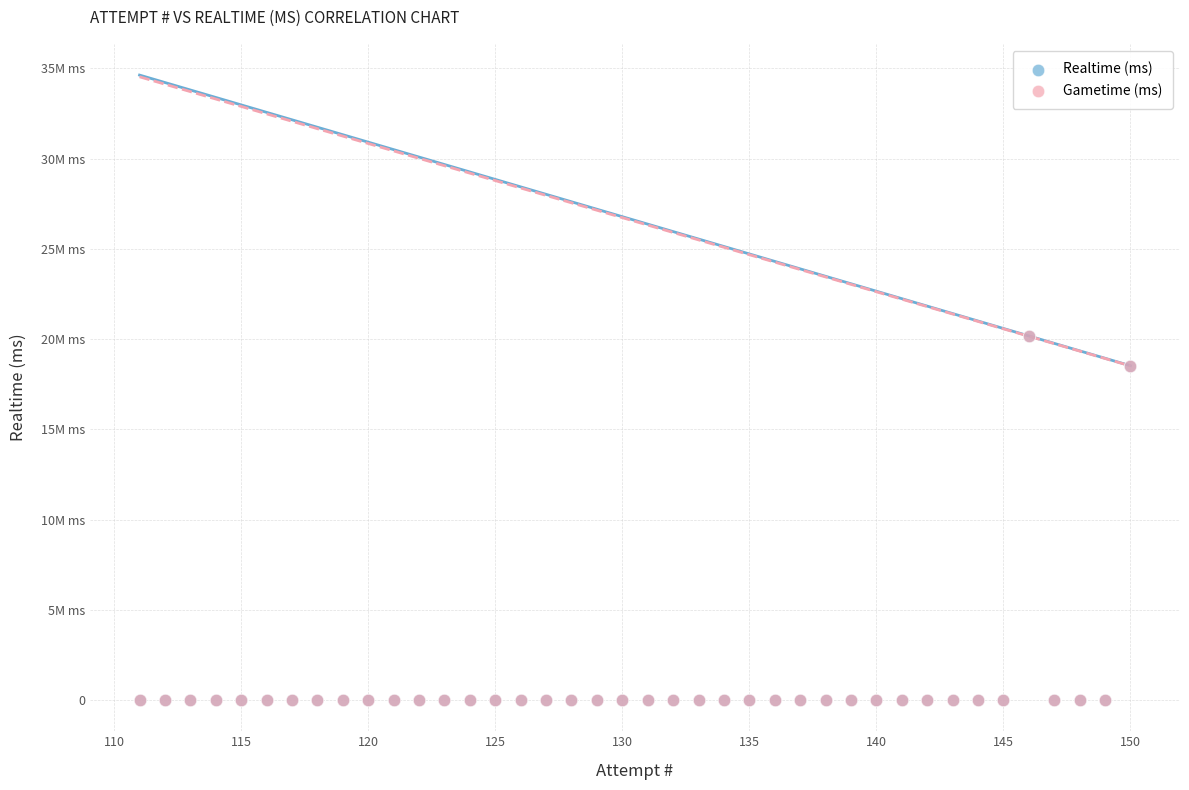

Which series has the widest spread of Y values?

Realtime (ms)